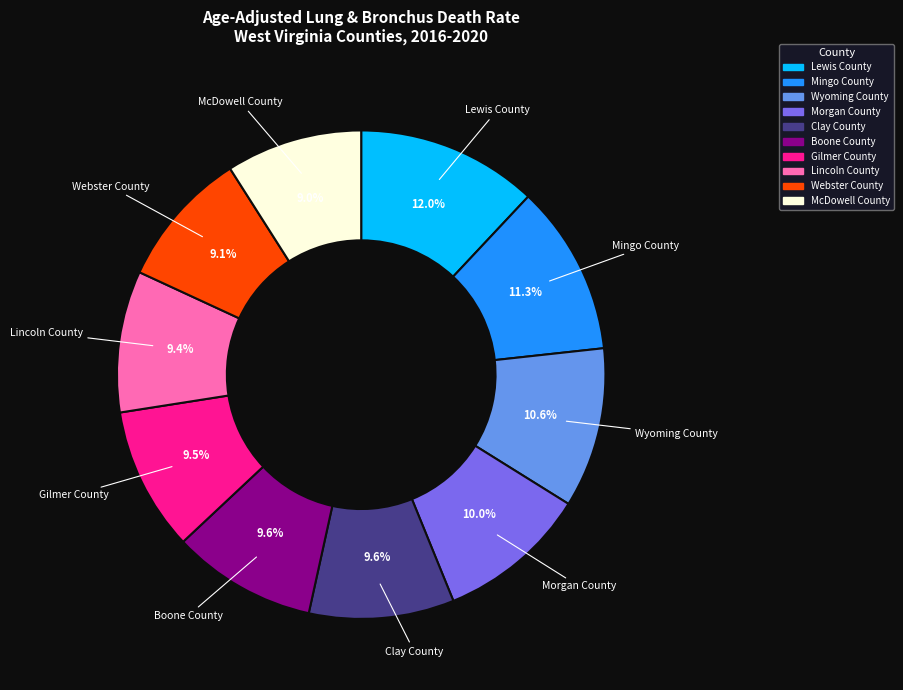

What percentage is the Morgan County slice, to the nearest percent?

10%